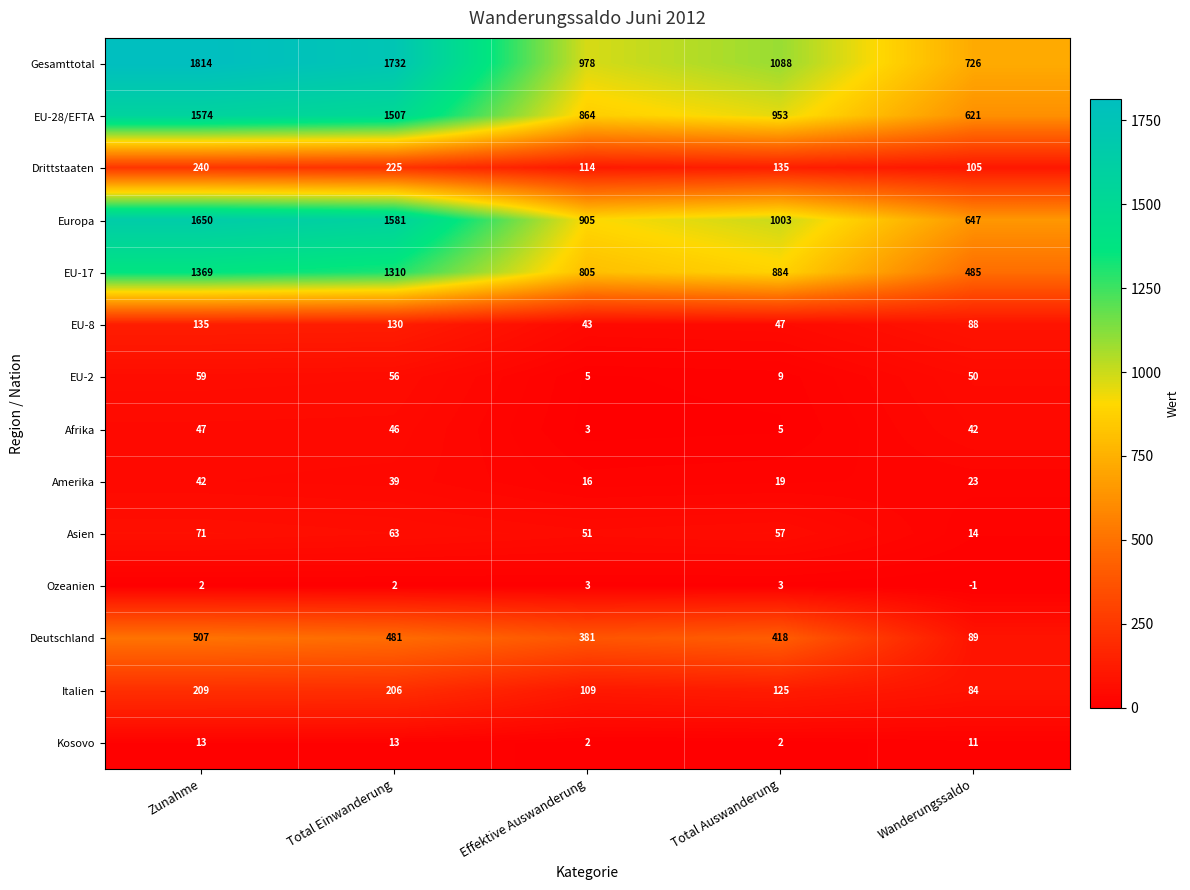

At Total Auswanderung, list the series in order from smallest to largest.

Kosovo, Ozeanien, Afrika, EU-2, Amerika, EU-8, Asien, Italien, Drittstaaten, Deutschland, EU-17, EU-28/EFTA, Europa, Gesamttotal